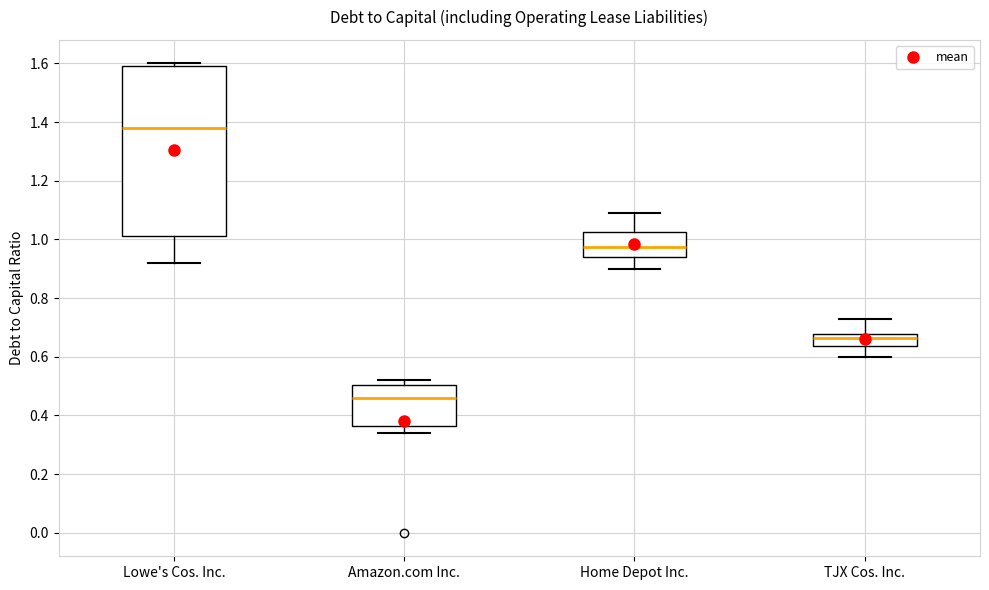

Reading left to right, transcribe this box plot: for each box, give where its median line is, the range the box spans, and where its two whiskers end, as read against the y-axis. The values are not printed on the chart, so give them approximately, as read against the axis.

Lowe's Cos. Inc.: median 1.38, box 1.02 to 1.60, whiskers 0.92 to 1.60 (just above the box's upper edge)
Amazon.com Inc.: median 0.46, box 0.36 to 0.50, whiskers 0.34 to 0.52
Home Depot Inc.: median 0.98, box 0.94 to 1.02, whiskers 0.90 to 1.10
TJX Cos. Inc.: median 0.66, box 0.64 to 0.68, whiskers 0.60 to 0.74